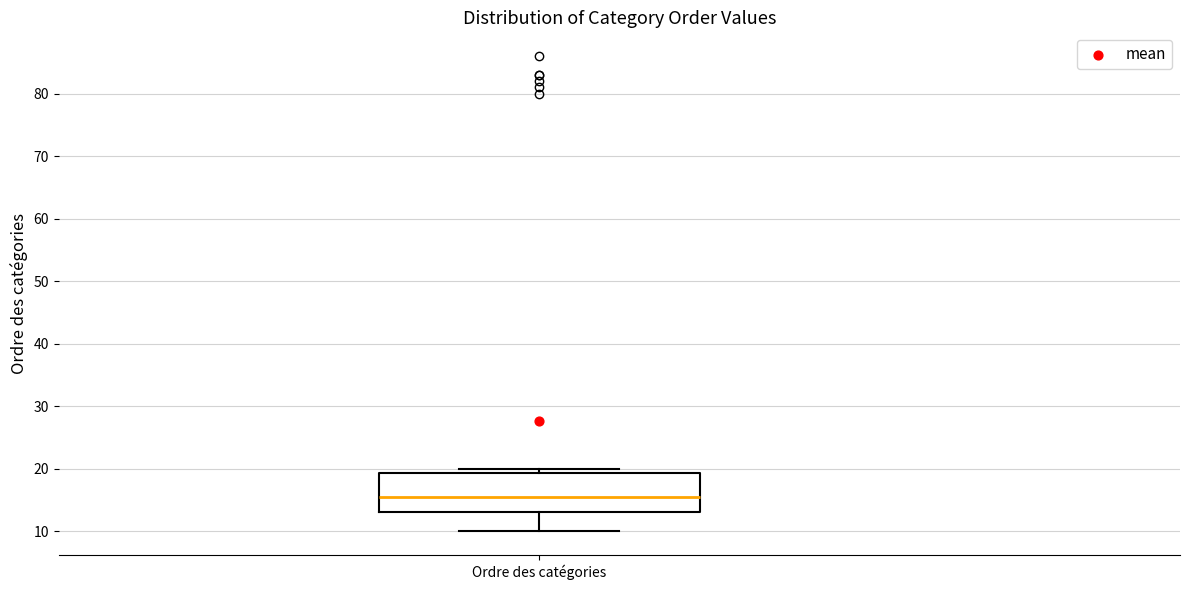

Read this box plot against the y-axis: the position of the median line, the range covered by the box, and the ends of both whiskers. The values are not printed on the chart, so give them approximately, as read against the axis.

median 16, box 13 to 19, whiskers 10 to 20